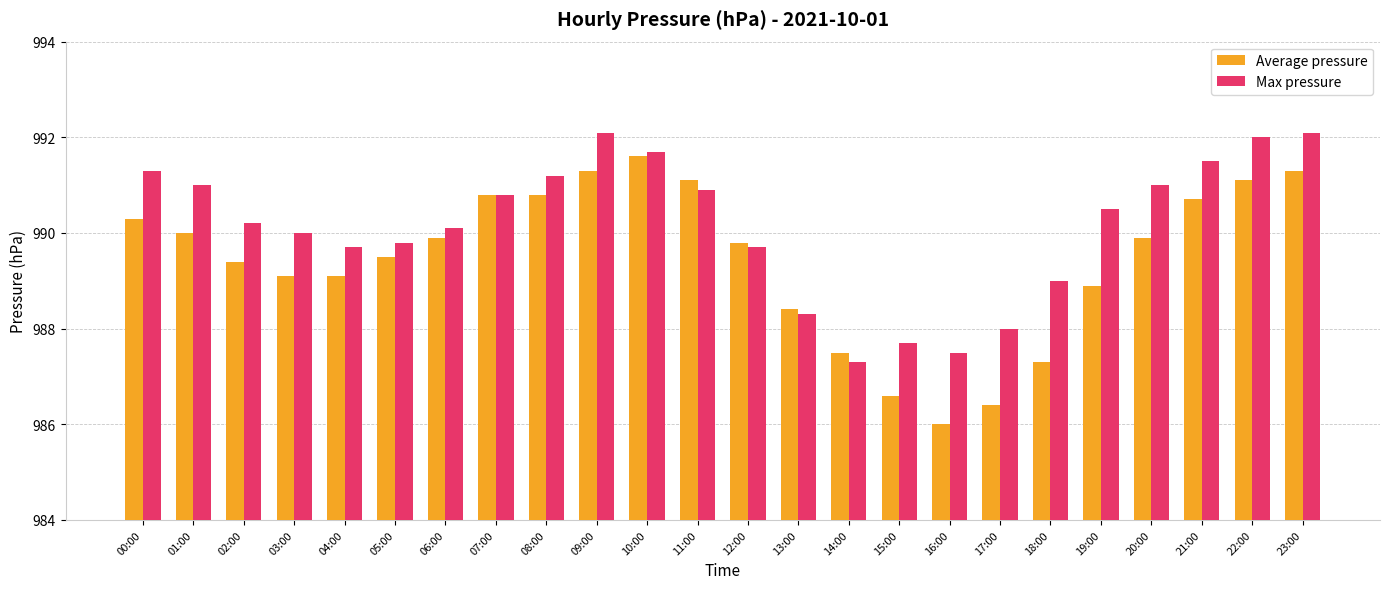

Rank the series by their maximum value, from lowest to highest.

Average pressure, Max pressure